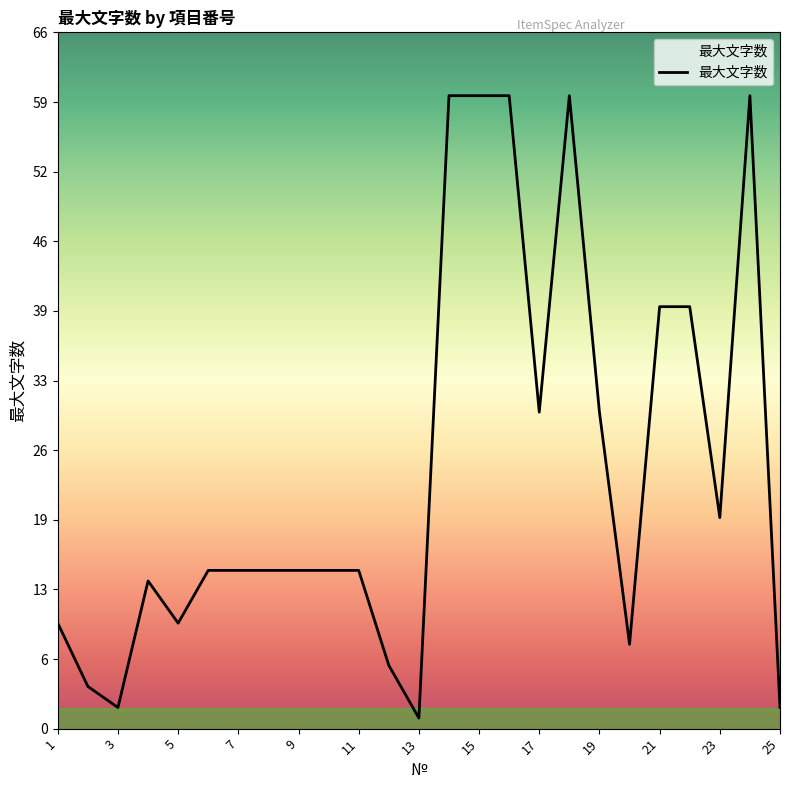

True or false: there are more than 2 points higher than both neighbors.

True